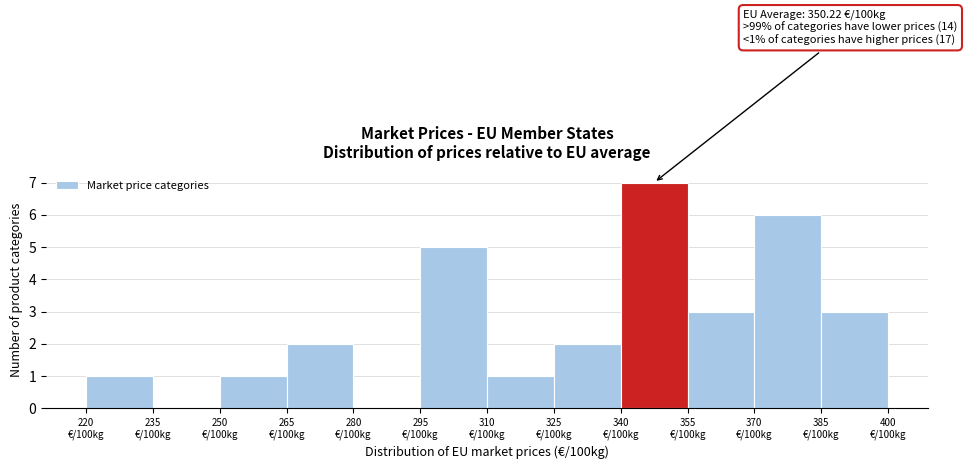

What is the sum of all values?

31